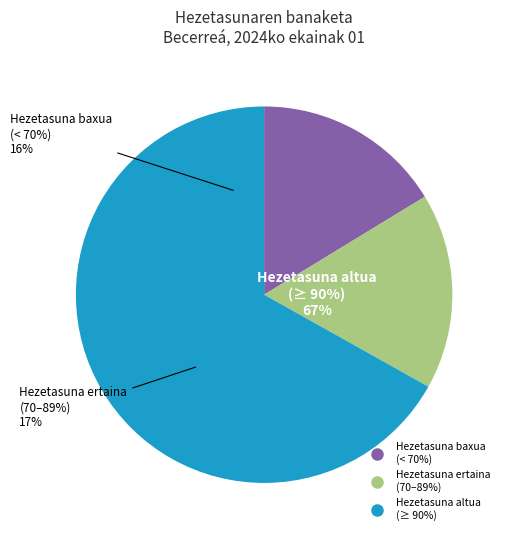

To the nearest percent, what is the difference between the 05:00 and 09:00 slice percentages?

1%